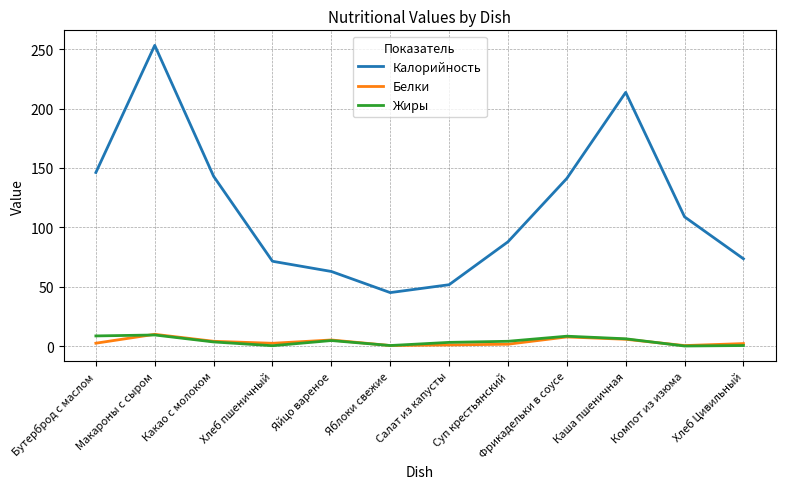

Which series changed the most between Бутерброд с маслом and Хлеб пшеничный?

Калорийность